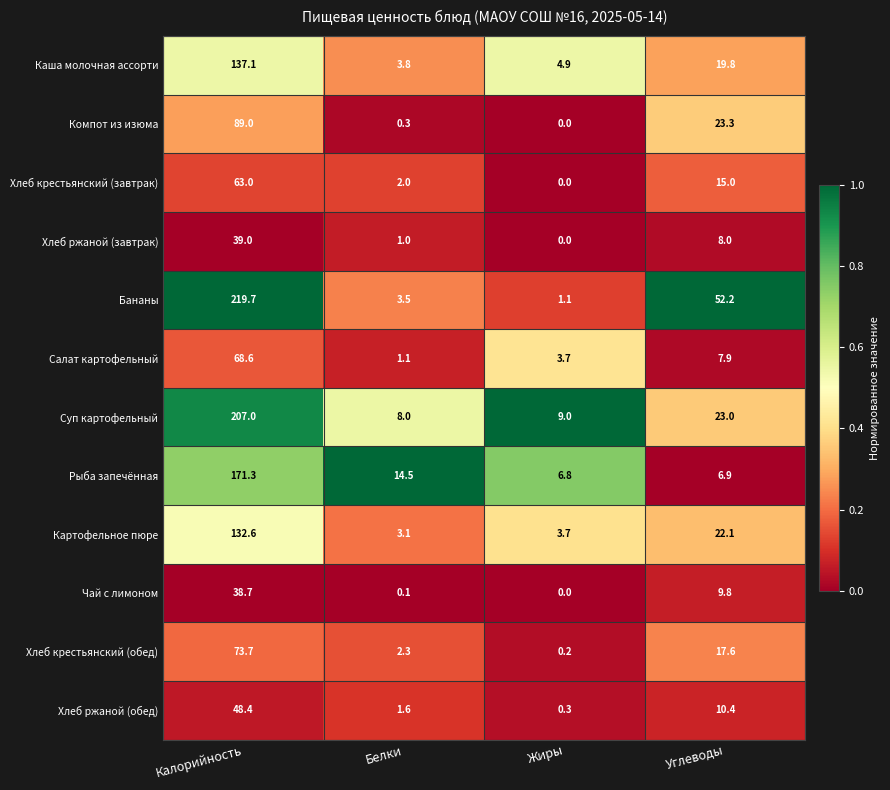

List the series in order of their peak value, lowest first.

Чай с лимоном, Хлеб ржаной (завтрак), Хлеб ржаной (обед), Хлеб крестьянский (завтрак), Салат картофельный, Хлеб крестьянский (обед), Компот из изюма, Картофельное пюре, Каша молочная ассорти, Рыба запечённая, Суп картофельный, Бананы